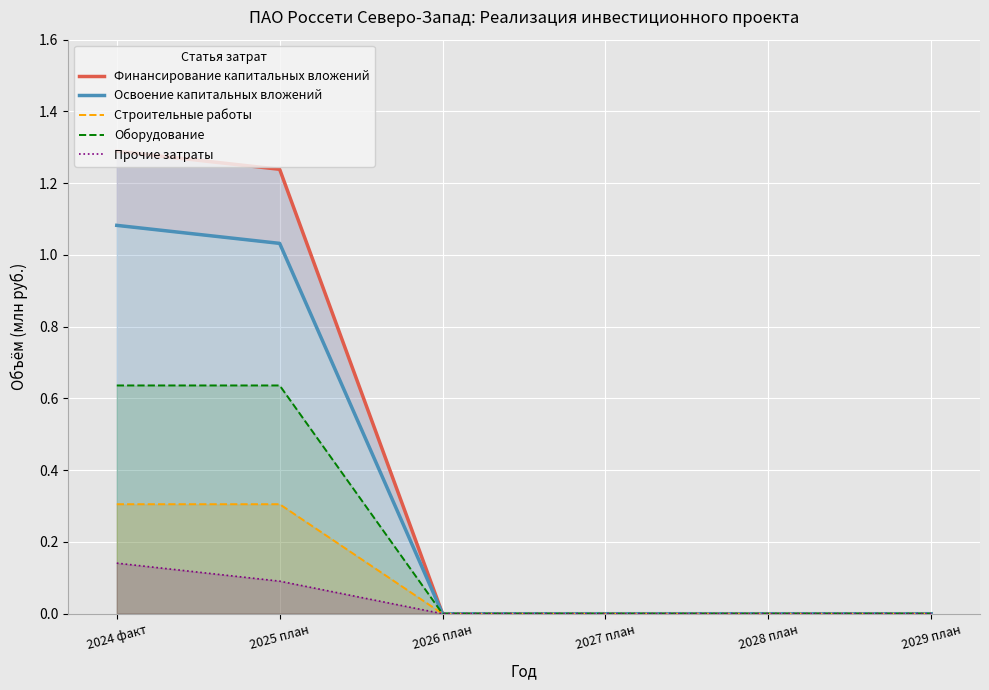

What is the average value of the Строительные работы series?

0.1